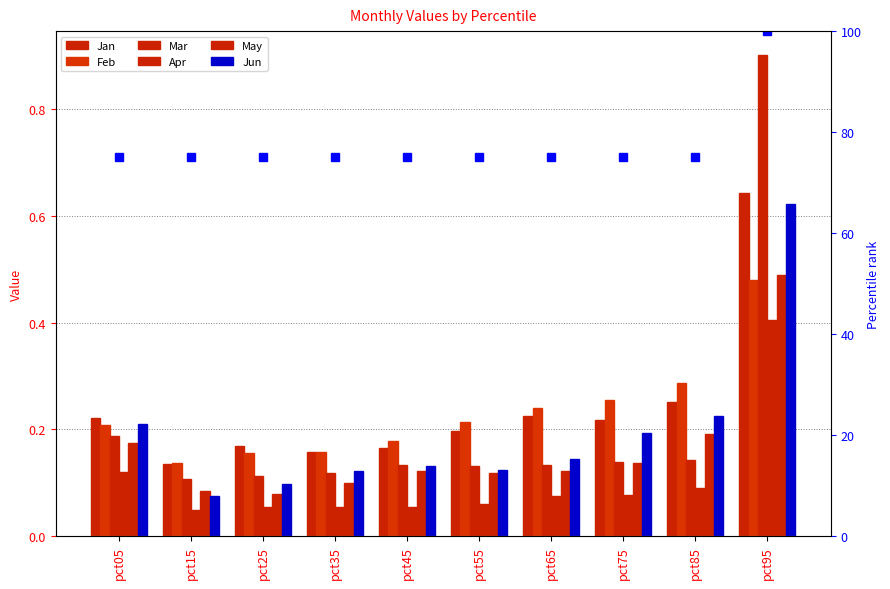

What is the value of the Apr bar at the 10th from the left?

0.4